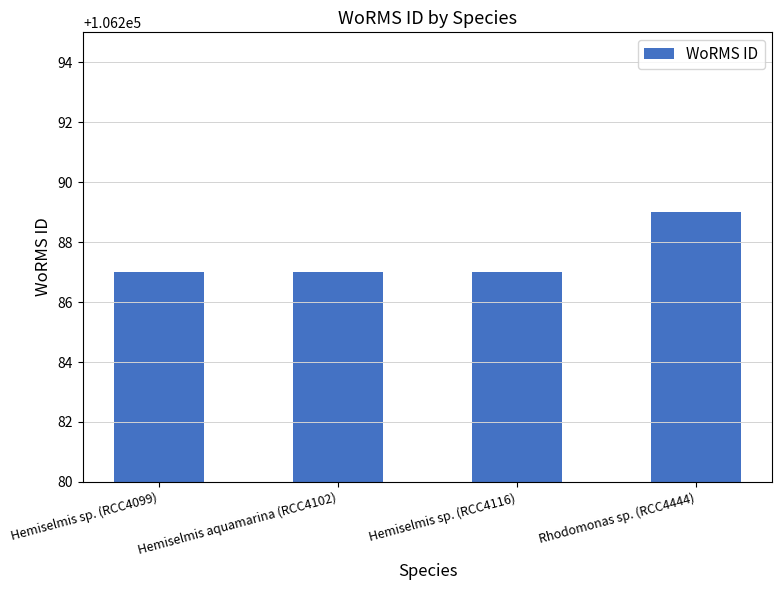

Reading right to left, what are all the values shown in this chart?

Rhodomonas sp. (RCC4444)=106289	Hemiselmis sp. (RCC4116)=106287	Hemiselmis aquamarina (RCC4102)=106287	Hemiselmis sp. (RCC4099)=106287